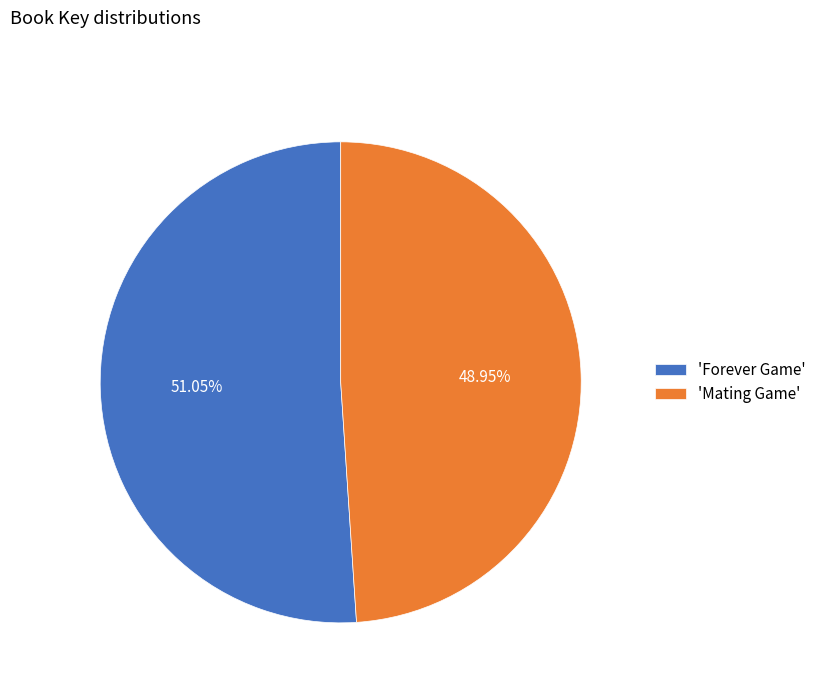

Does any single category account for the majority?

Yes